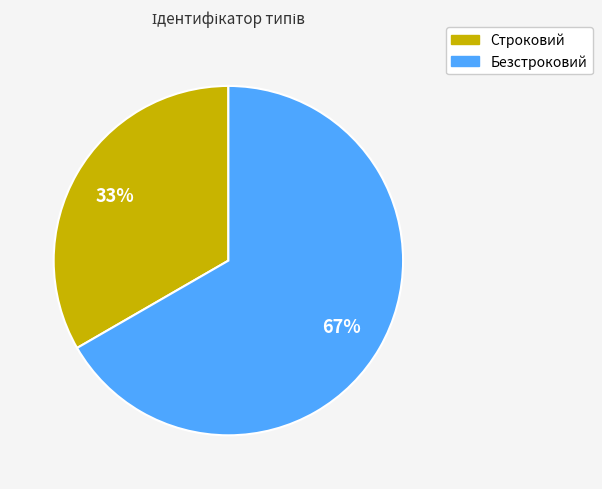

Which category accounts for the majority?

Безстроковий